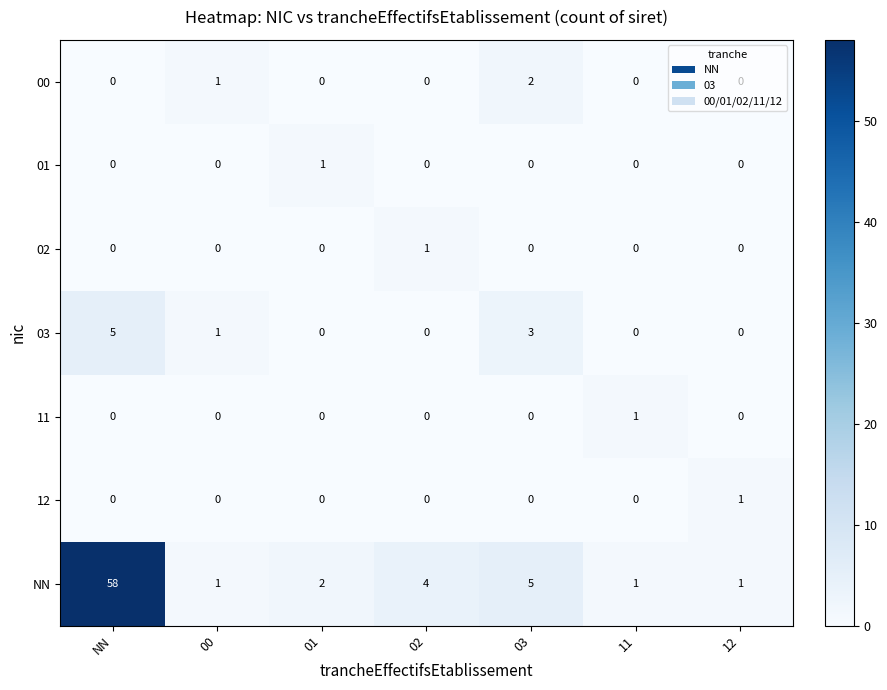

What is the total value across all series at 00?

3